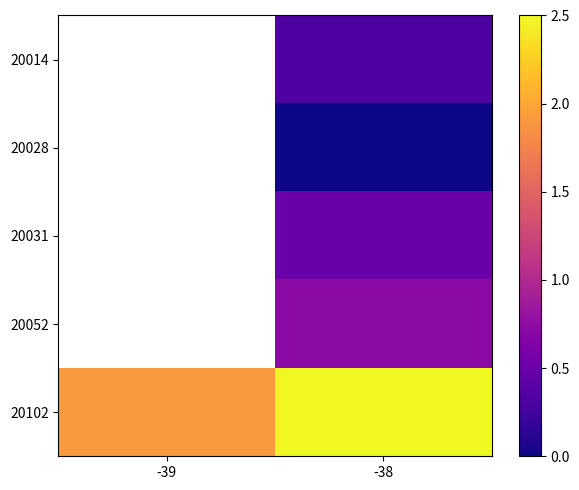

How many values in the 20031 series exceed 0?

1